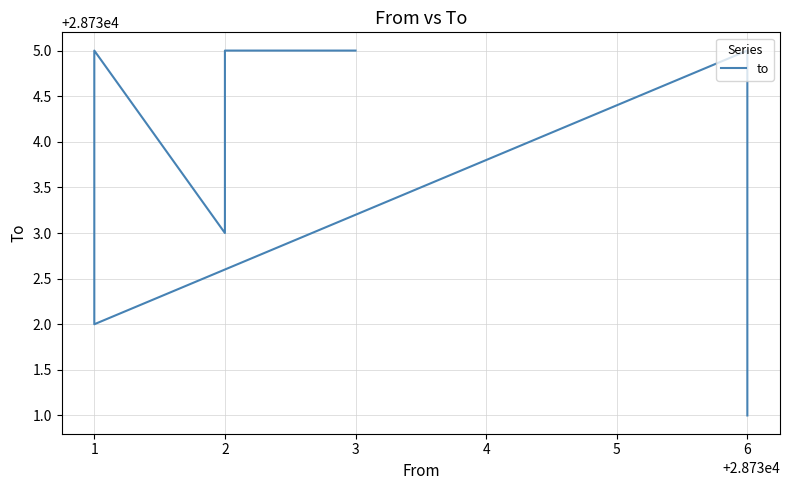

Is it true that the value at 2 is 19611?

False